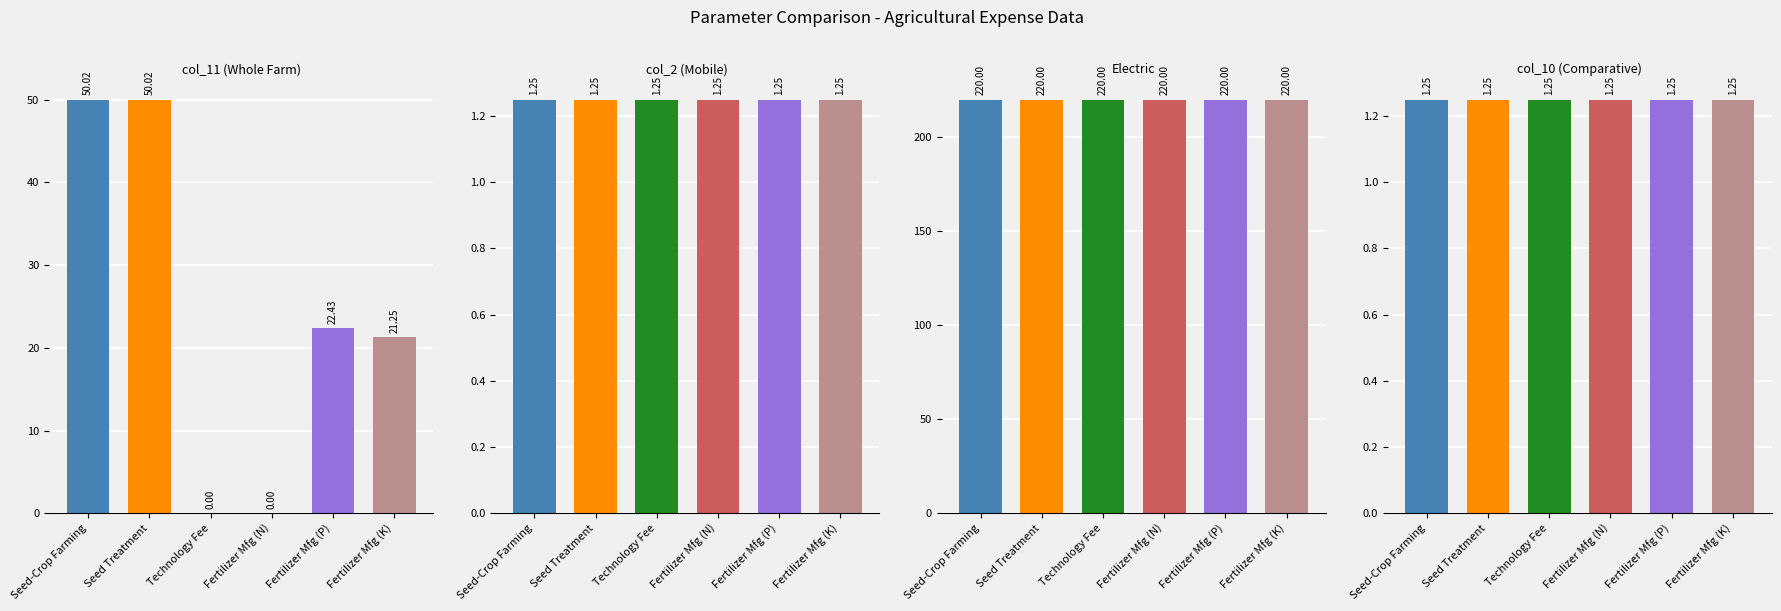

At which category is the sum across all series the highest?

Seed-Crop Farming